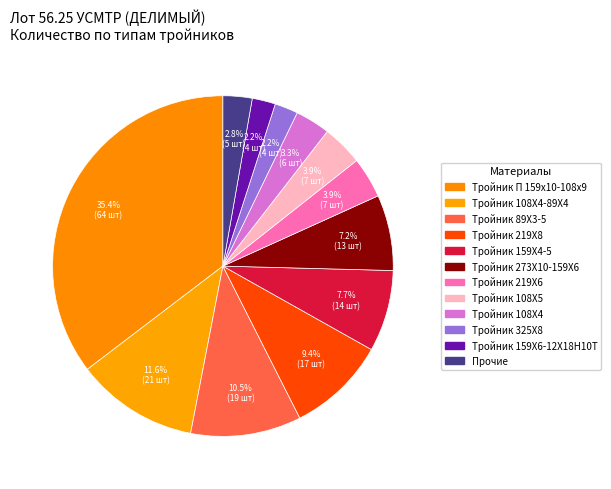

Count the number of slices in the pie.

12